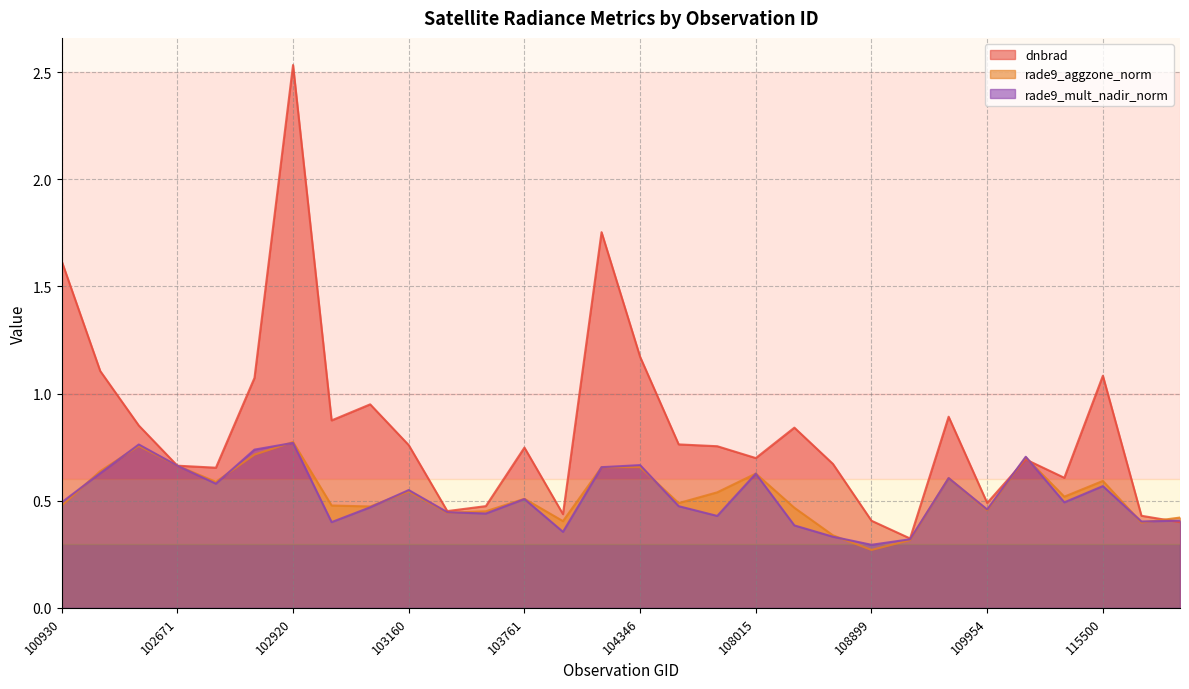

How many distinct data groups are displayed?

3